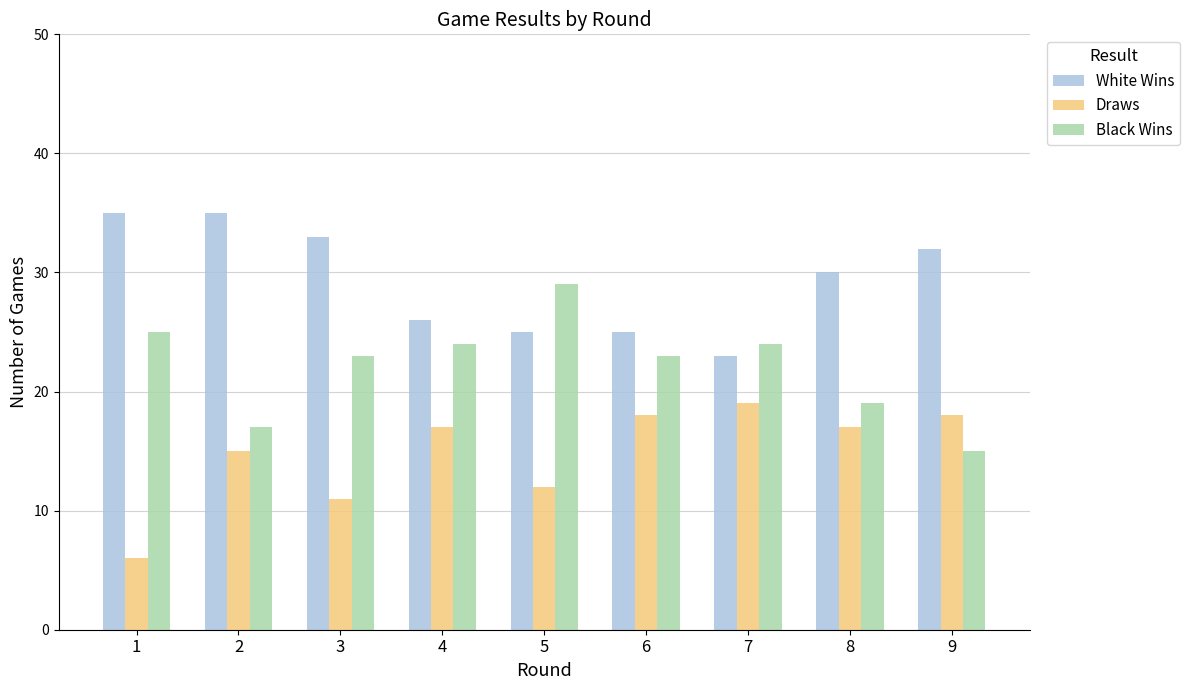

How many groups of bars are there?

9